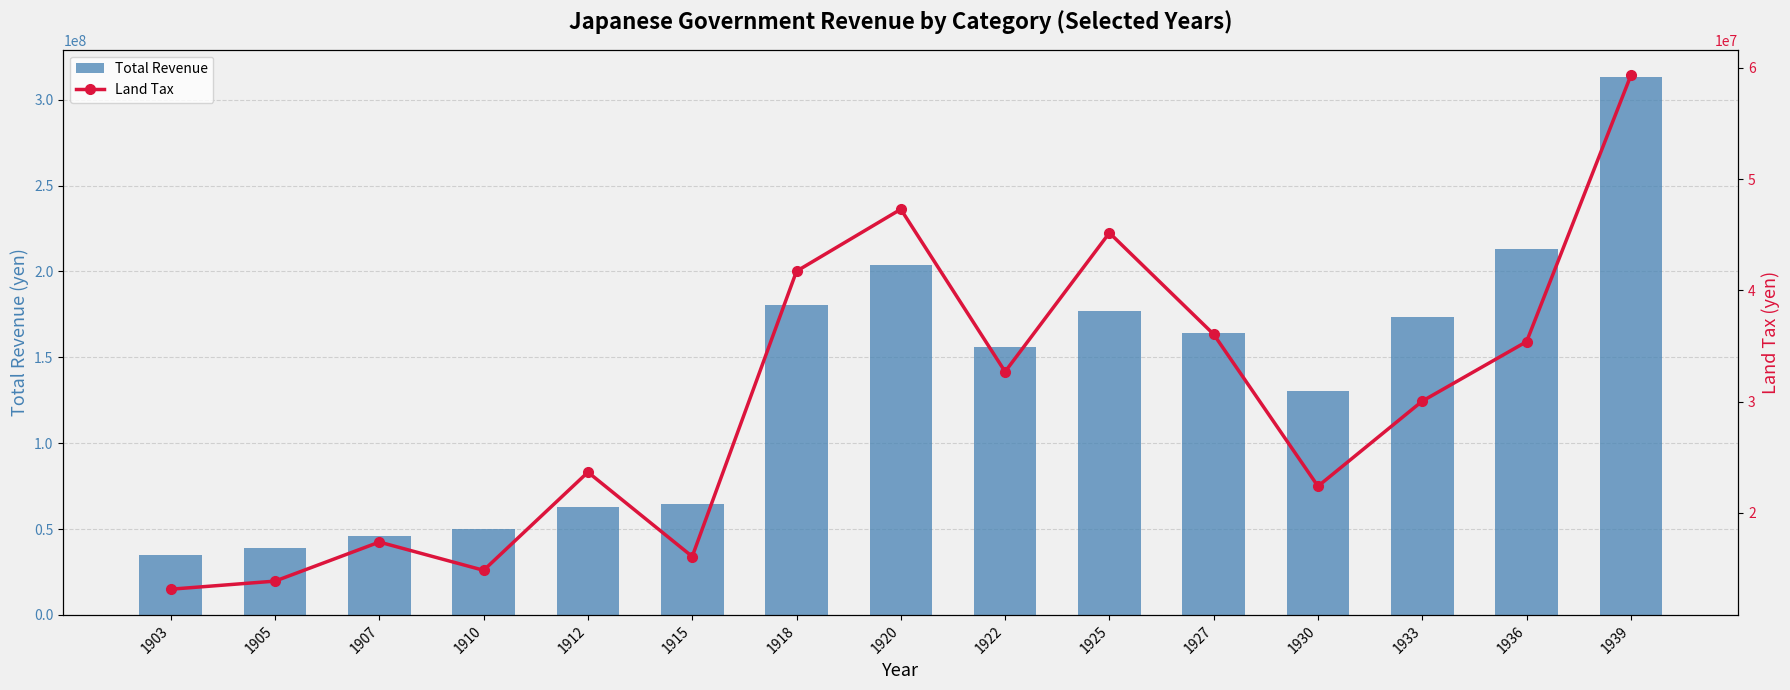

What is the minimum value for Land Tax?

13117235